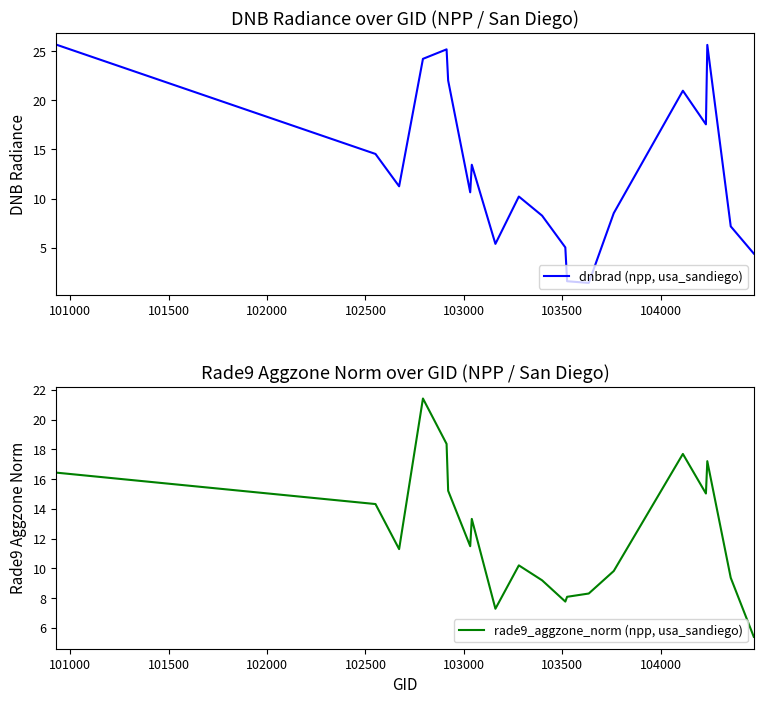

What are all the series names shown in the legend?

dnbrad (npp, usa_sandiego), rade9_aggzone_norm (npp, usa_sandiego)